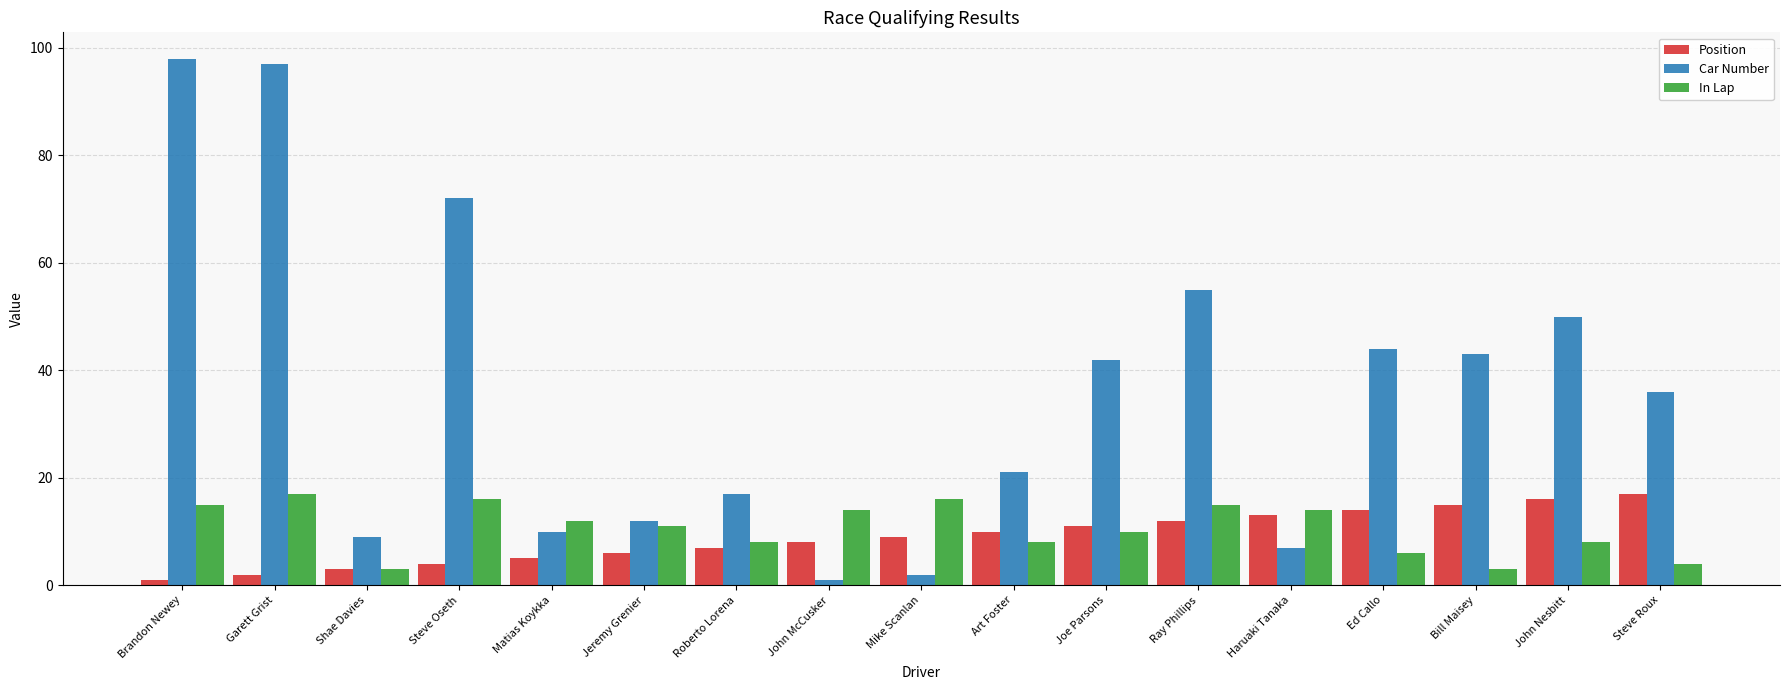

At Ed Callo, list the series in order from smallest to largest.

In Lap, Position, Car Number